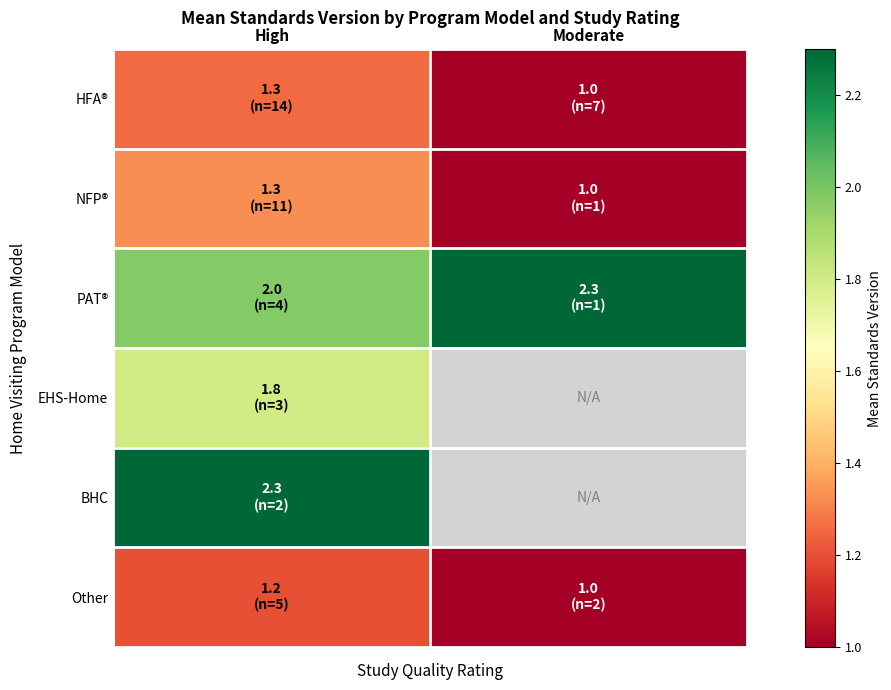

How many distinct data groups are displayed?

6